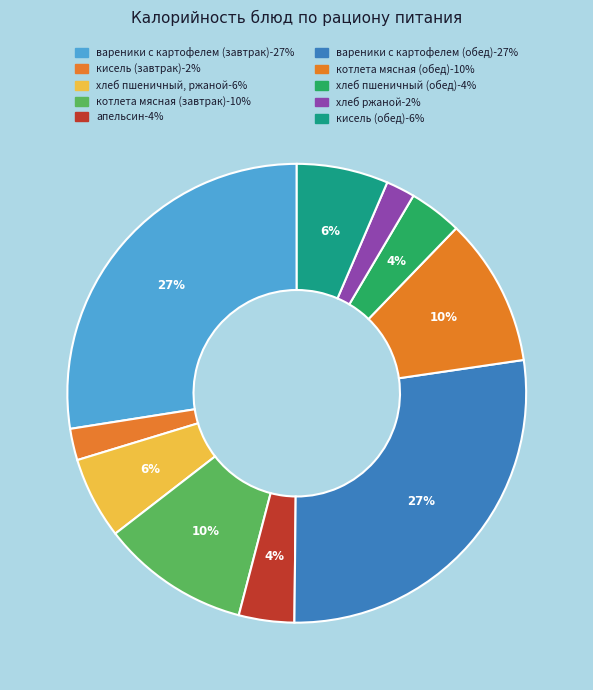

Which slice is the largest?

вареники с картофелем (завтрак)